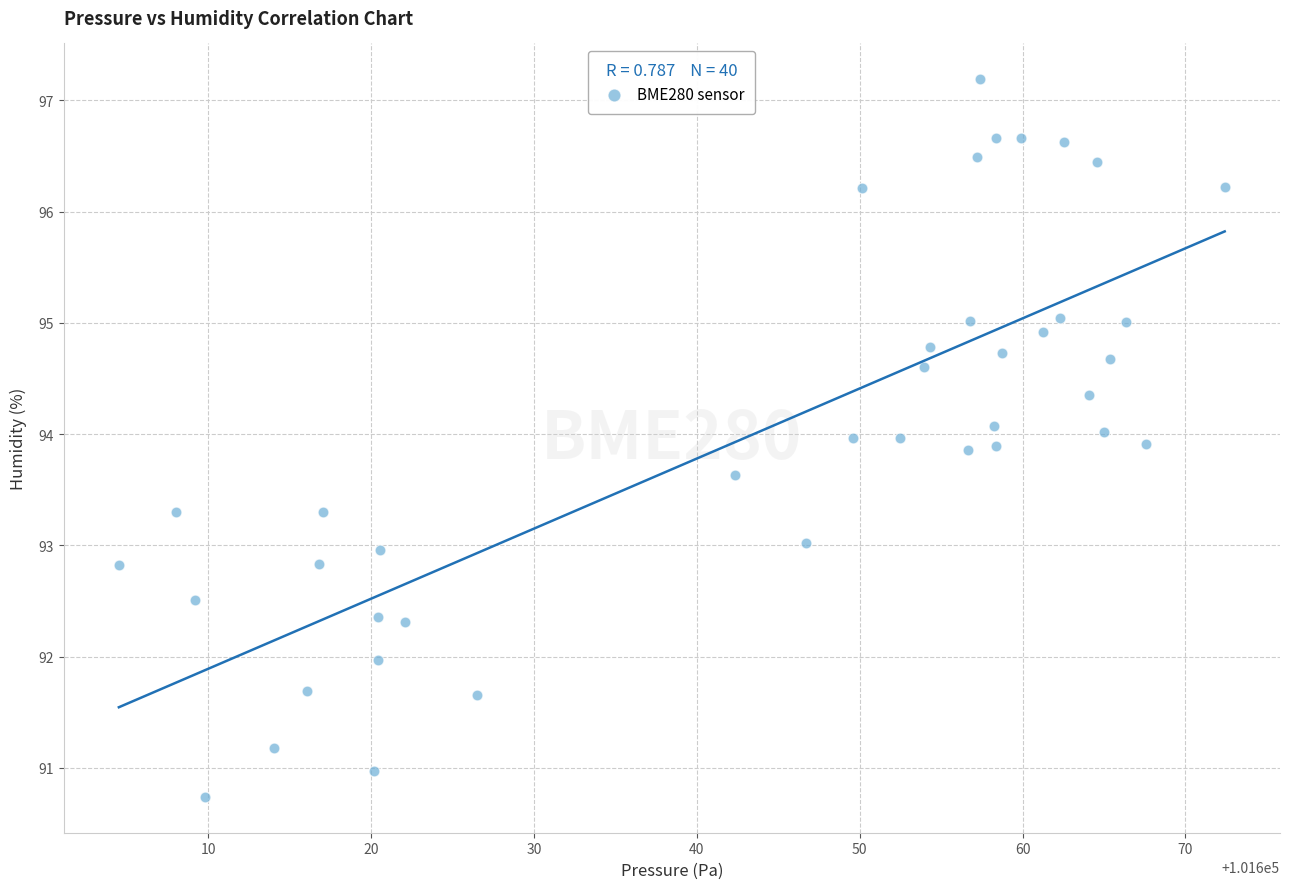

What is the range of X values (max minus min)?

67.9